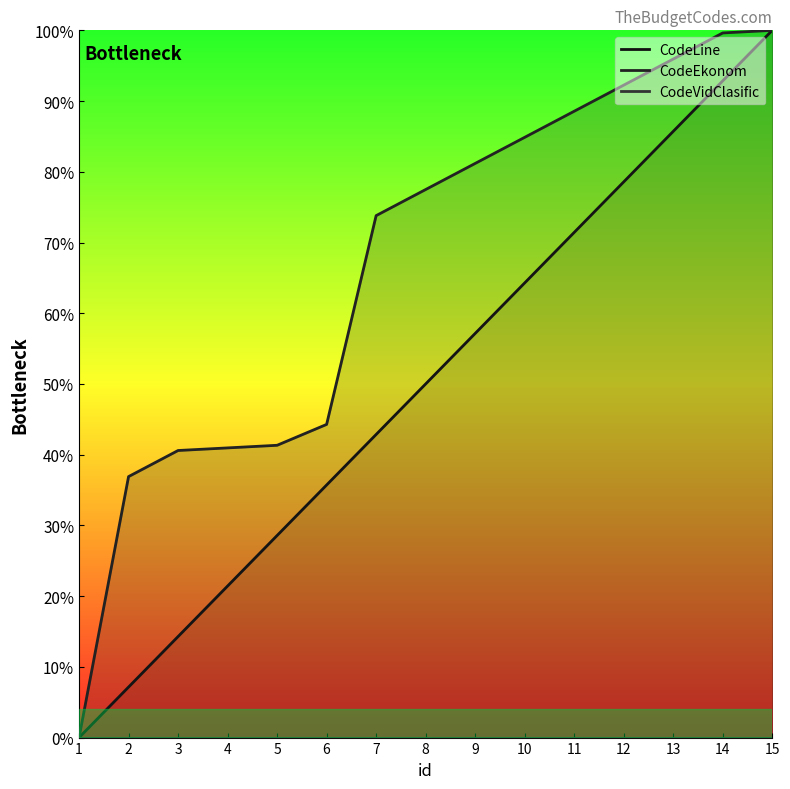

Does the chart have visible grid lines?

No